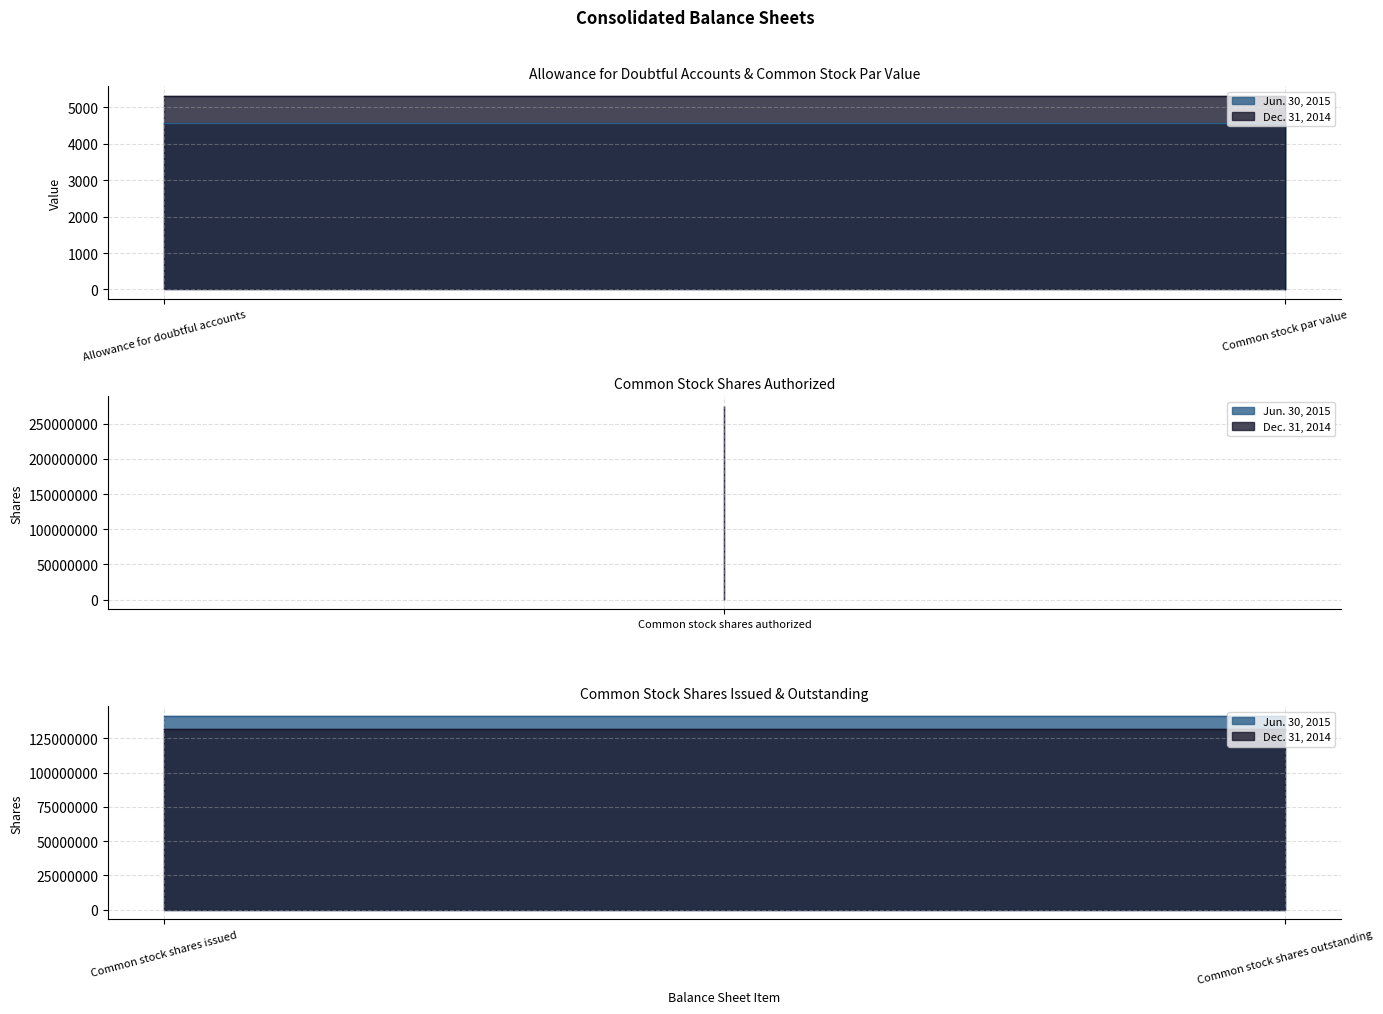

Is it true that Dec. 31, 2014 equals 5309 at Allowance for doubtful accounts?

True